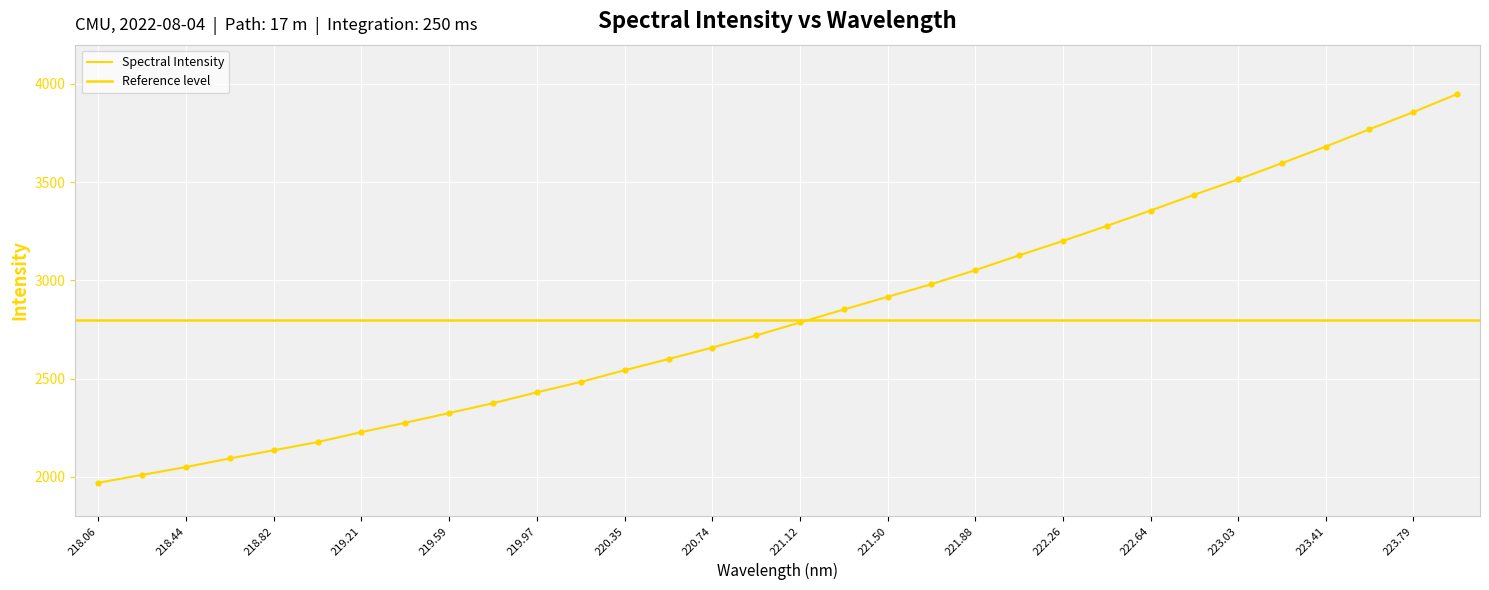

Which has a higher value, 222.26 or 221.50?

222.26